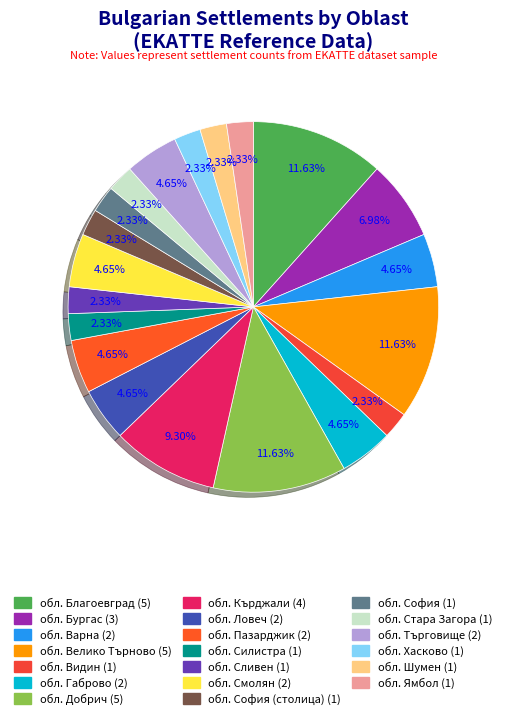

How many segments does this pie chart have?

20